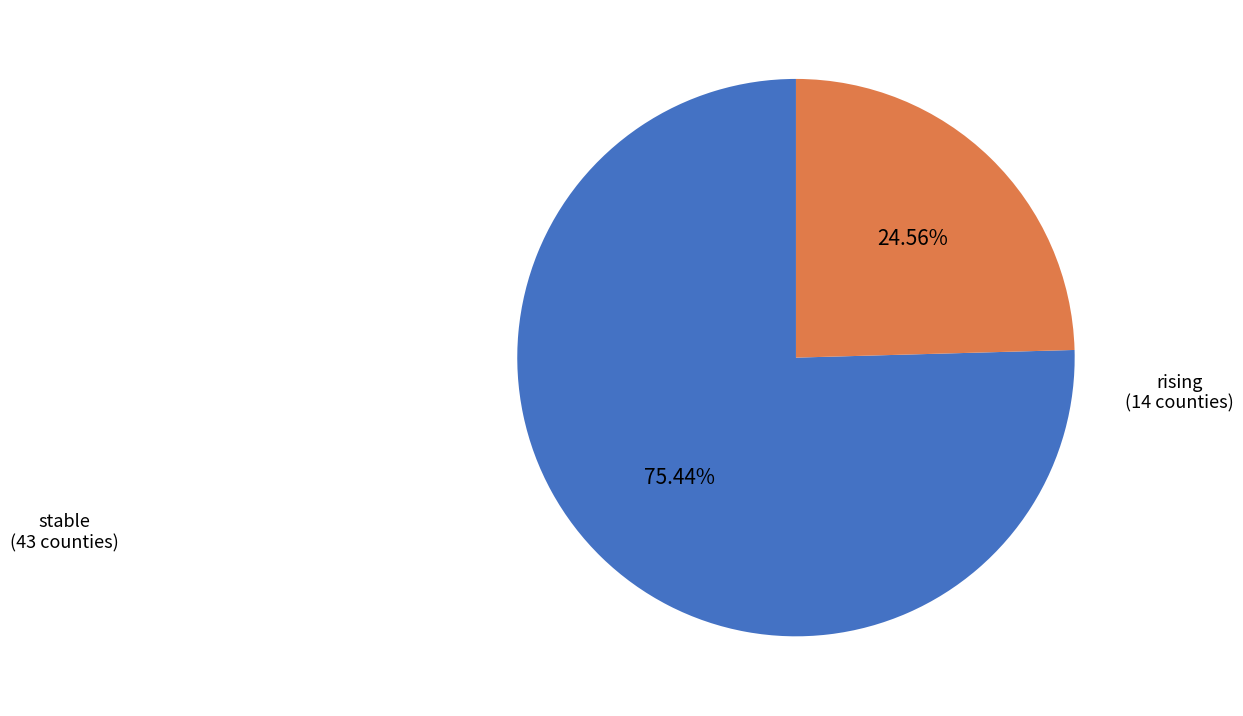

The stable slice represents 86% of the pie. True or false?

False